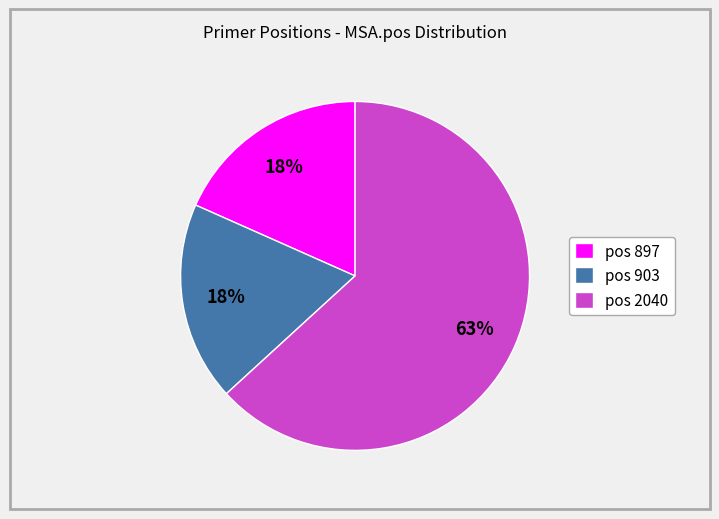

Which slice represents more than half of the pie?

pos 2040